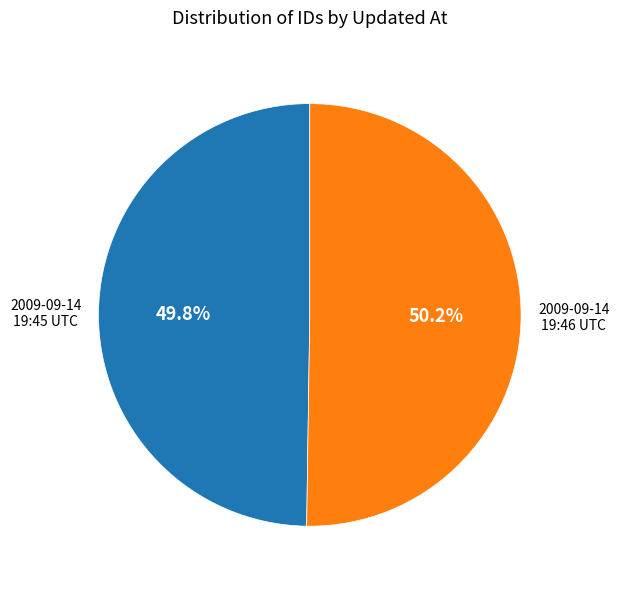

Does any single category account for the majority?

Yes